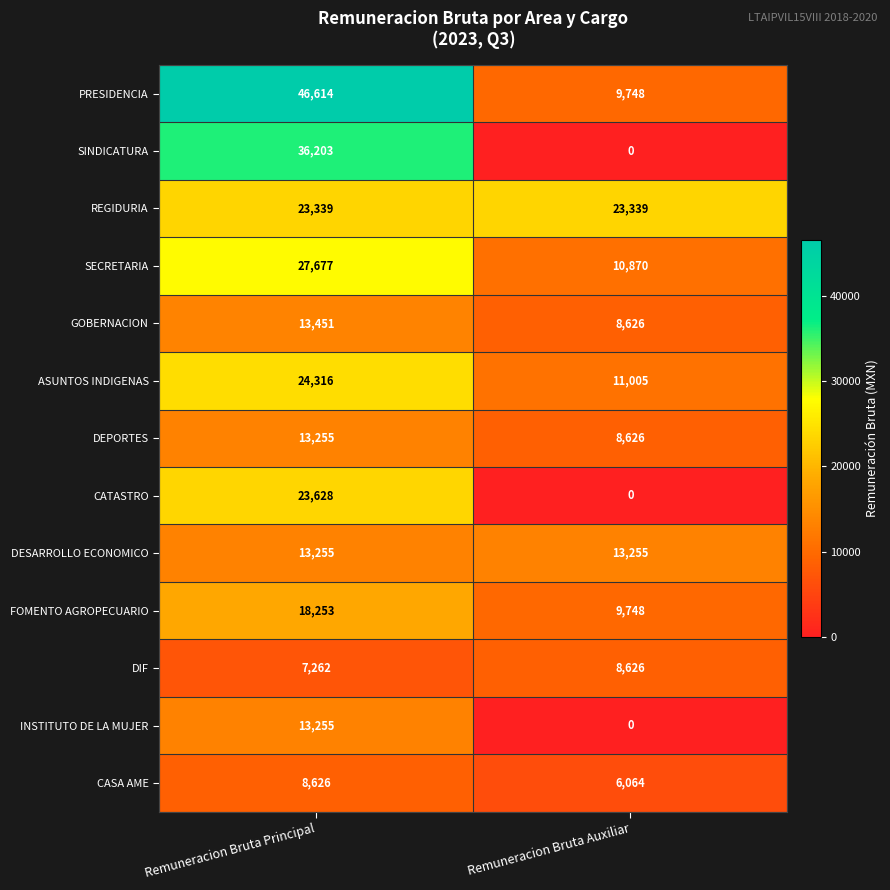

What is the total value across all series at Remuneracion Bruta Auxiliar?

109907